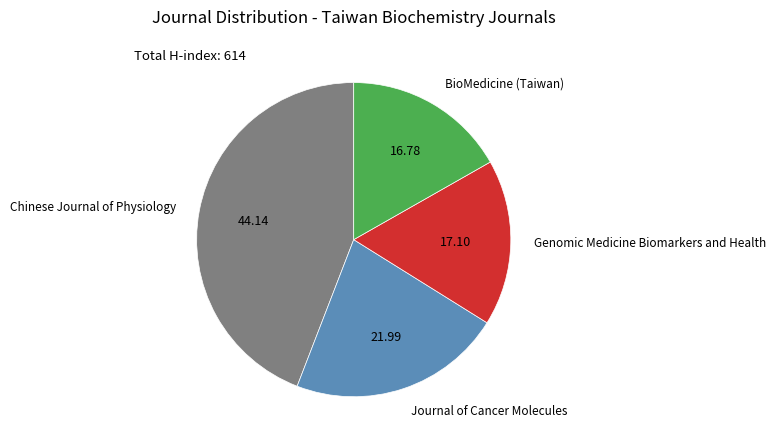

Which category has the biggest portion of the pie?

Chinese Journal of Physiology